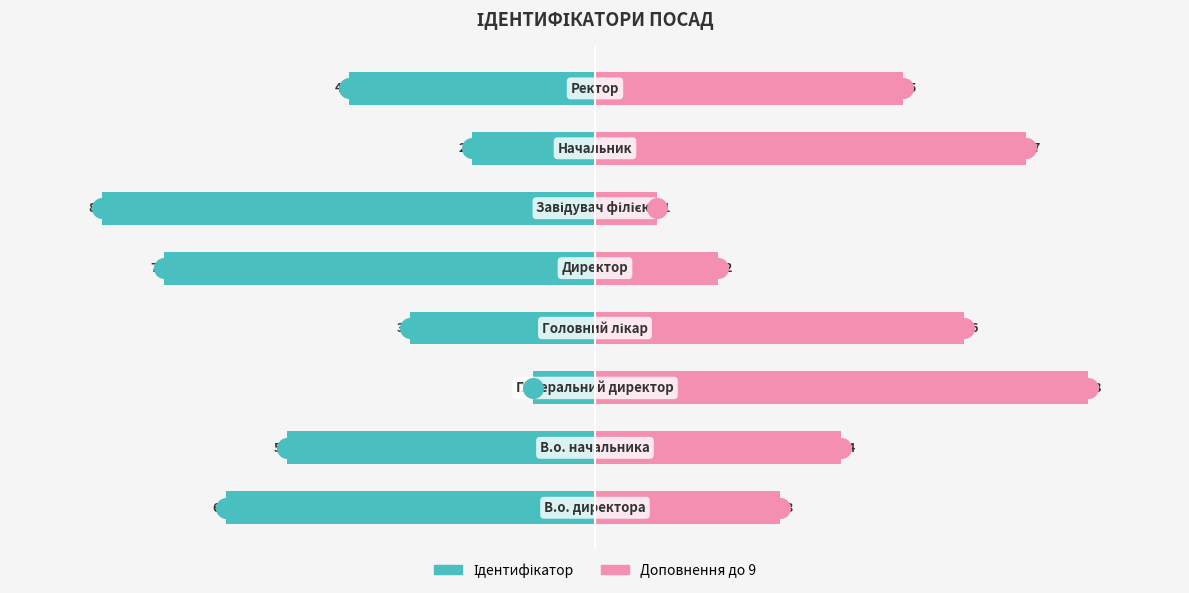

At how many categories does at least one series exceed -2?

8